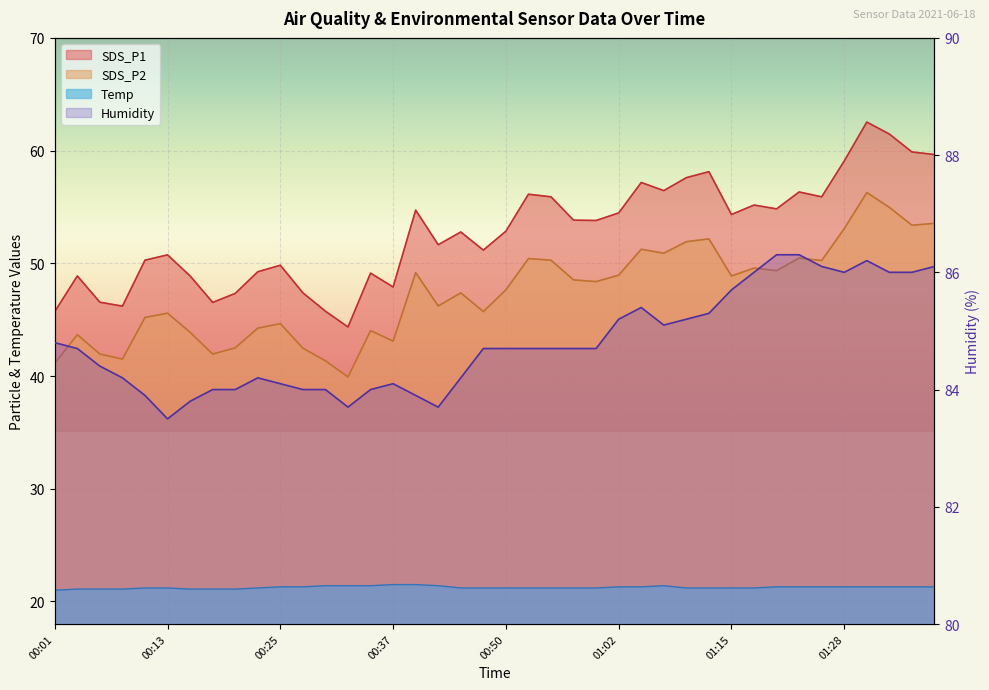

How many lines are shown in the chart?

4